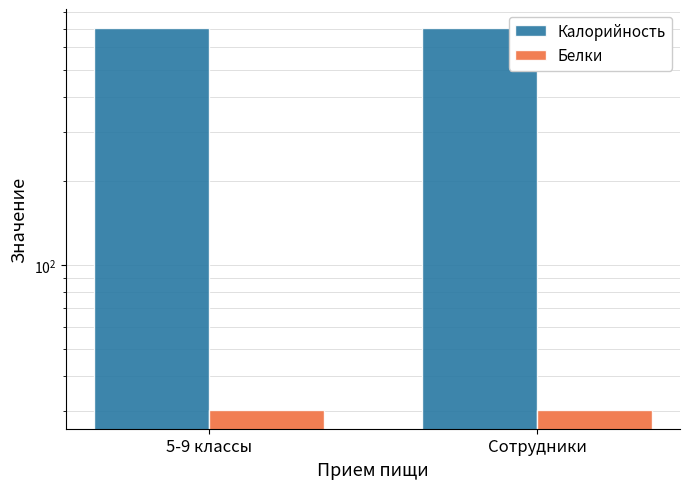

What is the greatest value displayed?

703.2